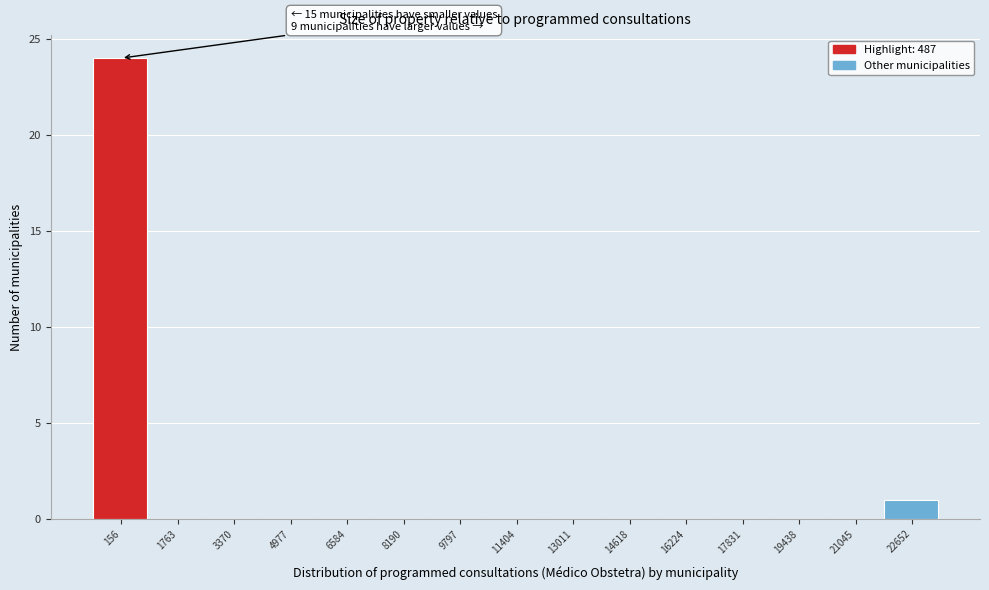

Reading left to right, transcribe all the data shown in this chart.

156=24	1763=0	3370=0	4977=0	6584=0	8190=0	9797=0	11404=0	13011=0	14618=0	16224=0	17831=0	19438=0	21045=0	22652=1